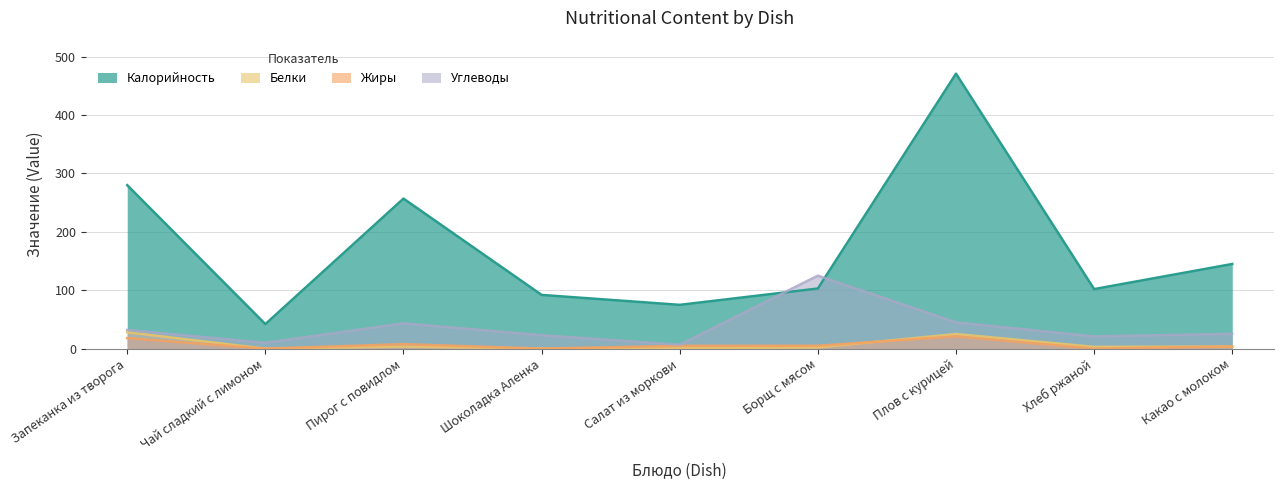

Which series ends up on top after the final intersection of Жиры and Белки?

Жиры